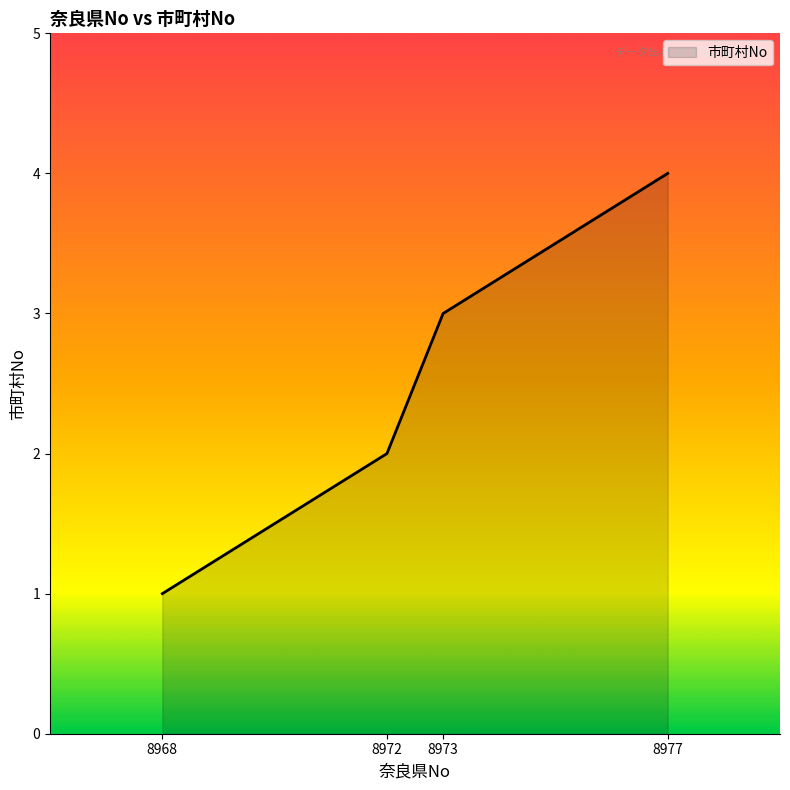

How many lines are shown in the chart?

1